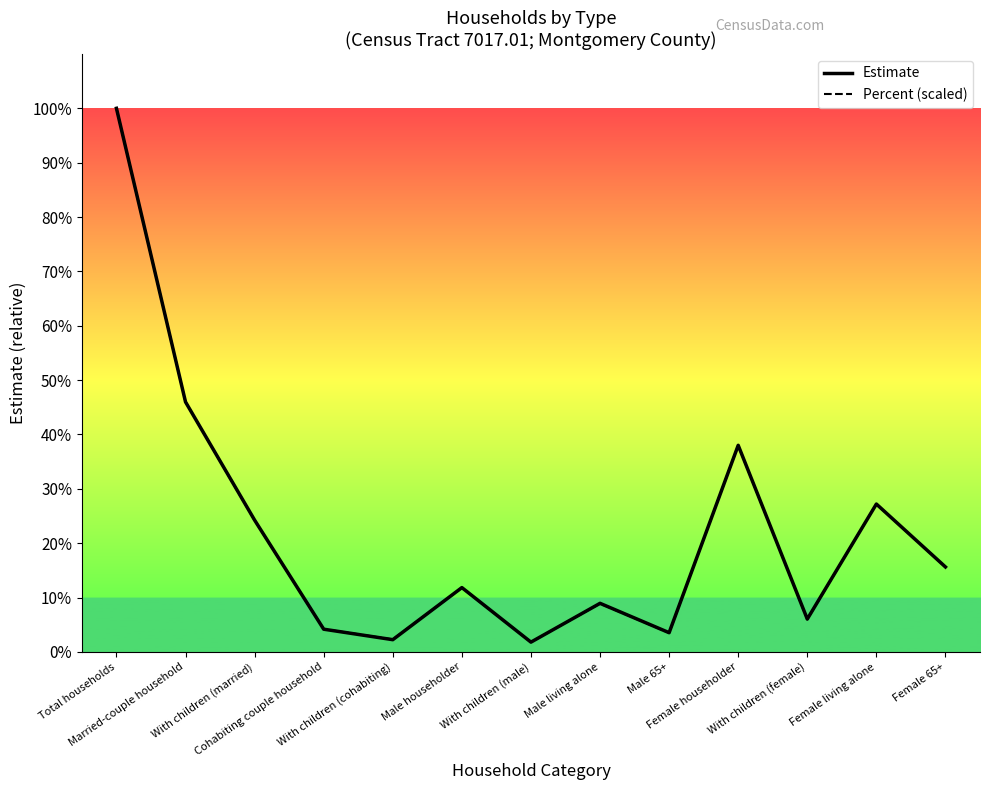

What is the difference between the maximum and minimum values in the Percent (scaled) series?

1527.0